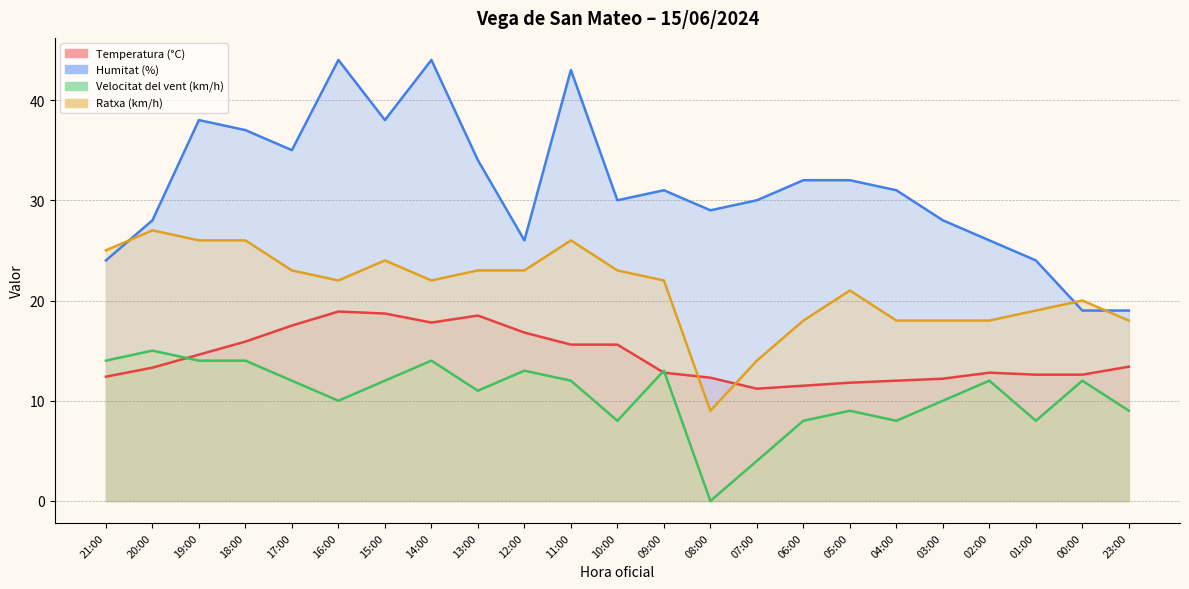

Reading left to right, what are all the values shown in this chart?

Temperatura (°C): 21:00=12.4	20:00=13.3	19:00=14.6	18:00=15.9	17:00=17.5	16:00=18.9	15:00=18.7	14:00=17.8	13:00=18.5	12:00=16.8	11:00=15.6	10:00=15.6	09:00=12.8	08:00=12.3	07:00=11.2	06:00=11.5	05:00=11.8	04:00=12.0	03:00=12.2	02:00=12.8	01:00=12.6	00:00=12.6	23:00=13.4
Humitat (%): 21:00=24.0	20:00=28.0	19:00=38.0	18:00=37.0	17:00=35.0	16:00=44.0	15:00=38.0	14:00=44.0	13:00=34.0	12:00=26.0	11:00=43.0	10:00=30.0	09:00=31.0	08:00=29.0	07:00=30.0	06:00=32.0	05:00=32.0	04:00=31.0	03:00=28.0	02:00=26.0	01:00=24.0	00:00=19.0	23:00=19.0
Velocitat del vent (km/h): 21:00=14.0	20:00=15.0	19:00=14.0	18:00=14.0	17:00=12.0	16:00=10.0	15:00=12.0	14:00=14.0	13:00=11.0	12:00=13.0	11:00=12.0	10:00=8.0	09:00=13.0	08:00=0.0	07:00=4.0	06:00=8.0	05:00=9.0	04:00=8.0	03:00=10.0	02:00=12.0	01:00=8.0	00:00=12.0	23:00=9.0
Ratxa (km/h): 21:00=25.0	20:00=27.0	19:00=26.0	18:00=26.0	17:00=23.0	16:00=22.0	15:00=24.0	14:00=22.0	13:00=23.0	12:00=23.0	11:00=26.0	10:00=23.0	09:00=22.0	08:00=9.0	07:00=14.0	06:00=18.0	05:00=21.0	04:00=18.0	03:00=18.0	02:00=18.0	01:00=19.0	00:00=20.0	23:00=18.0